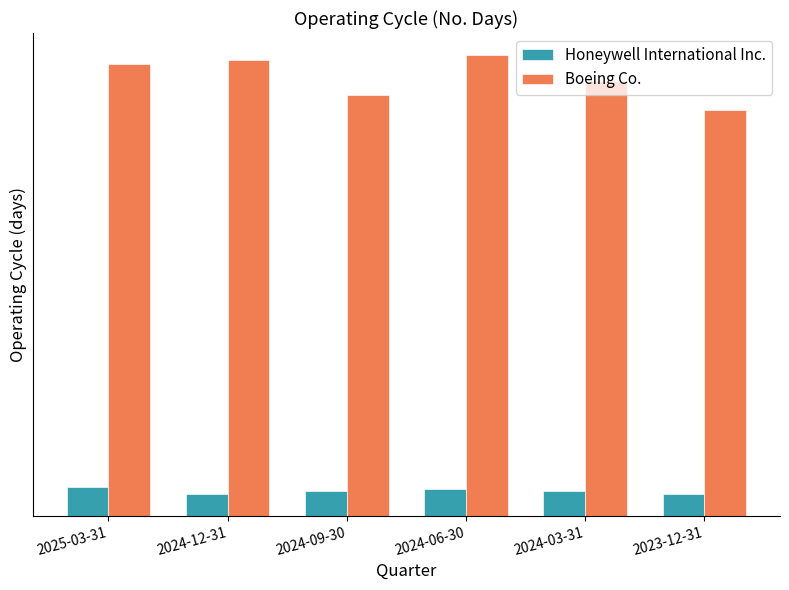

Where does the Boeing Co. series first go above 476?

2024-12-31